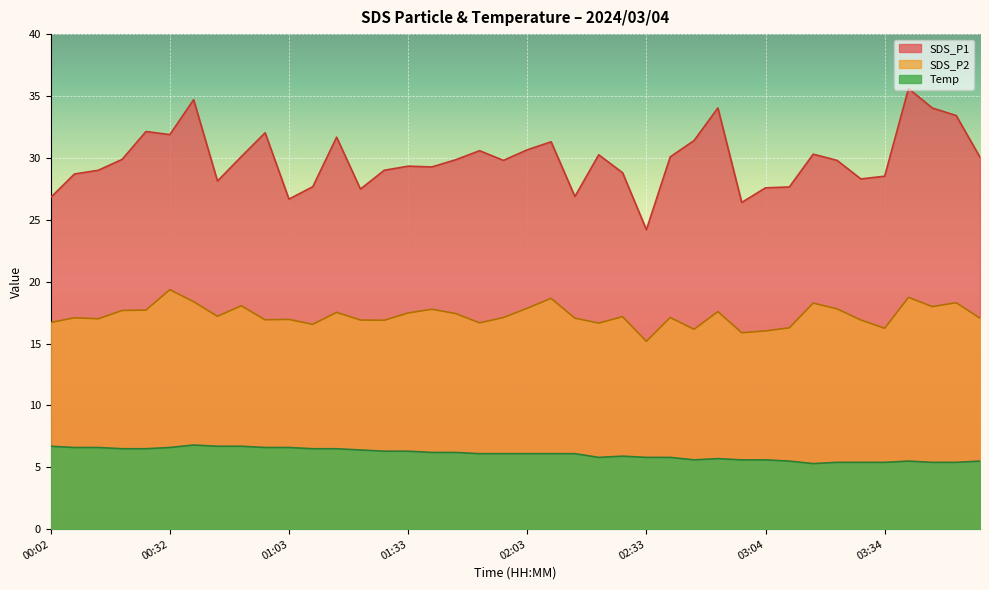

What is the maximum value shown in the chart?

35.6